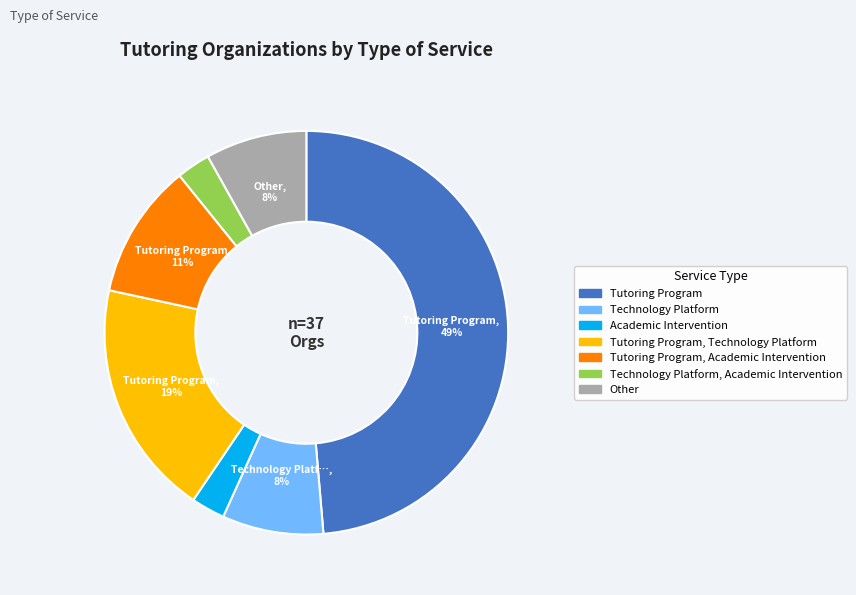

To the nearest percent, what is the difference between the largest and smallest slice percentages?

46%